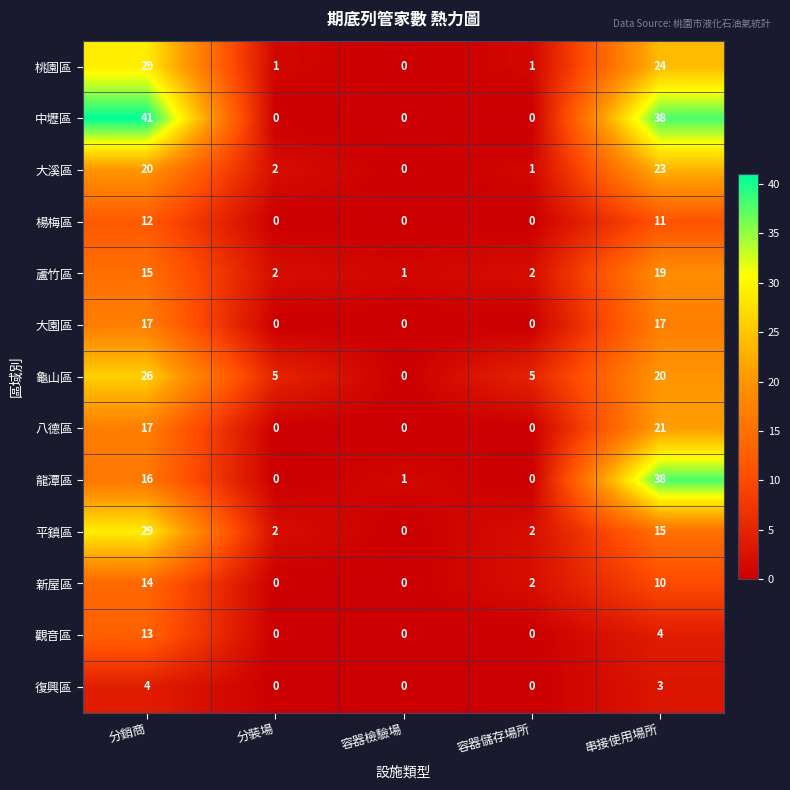

What is the maximum value shown in the chart?

41